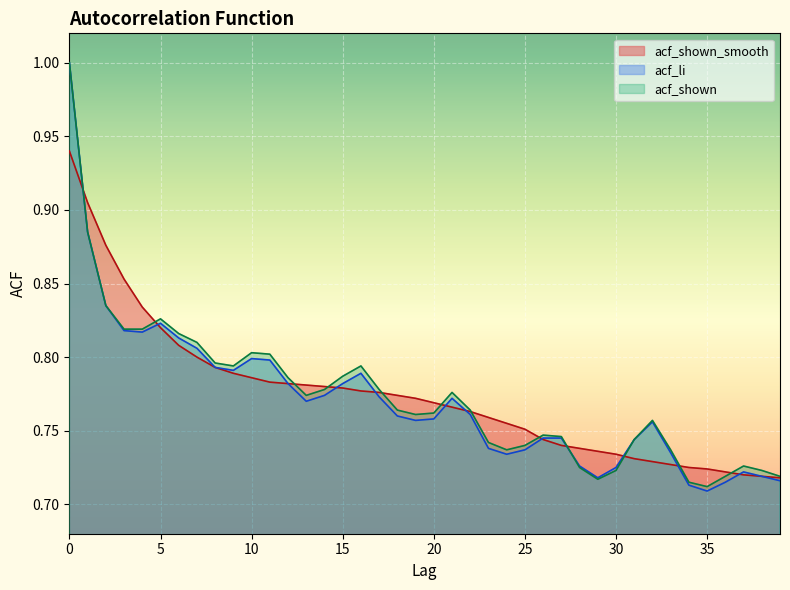

What is the average value of the acf_li series?

0.8